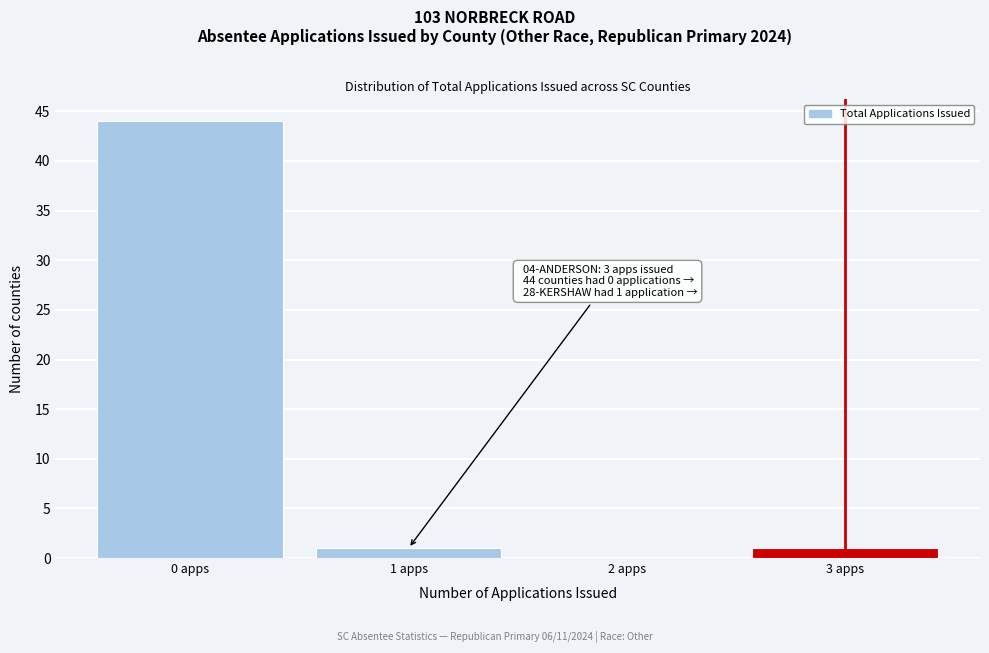

Reading left to right, list all the values displayed in this chart.

0 apps=44	1 apps=1	2 apps=0	3 apps=1